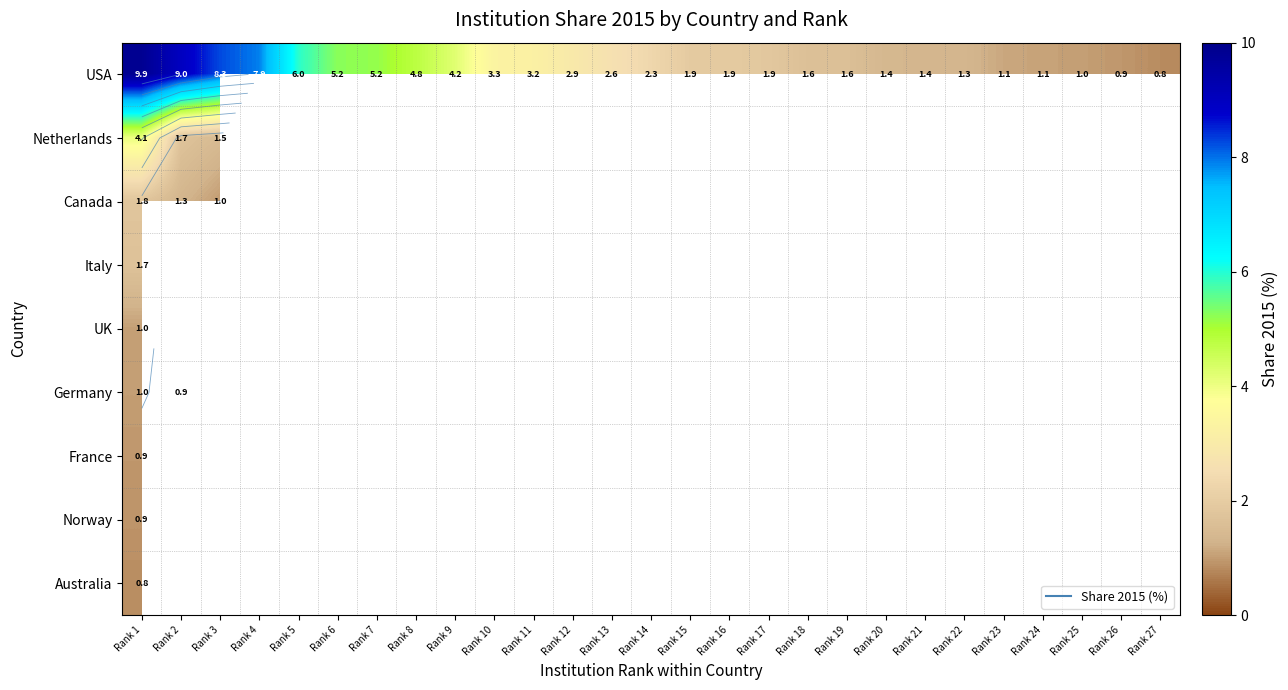

At which label does Germany reach its minimum?

Rank 2